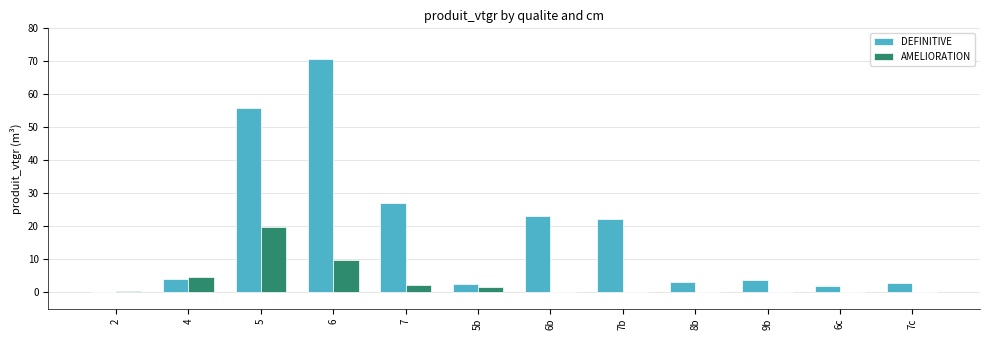

The AMELIORATION series shows 6.1 at 6. True or false?

False